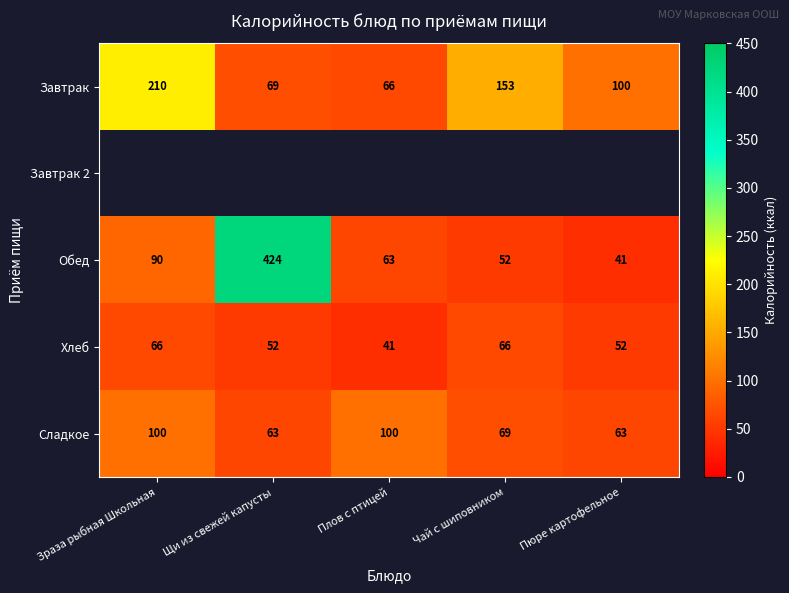

What is the sum of all Хлеб values?

277